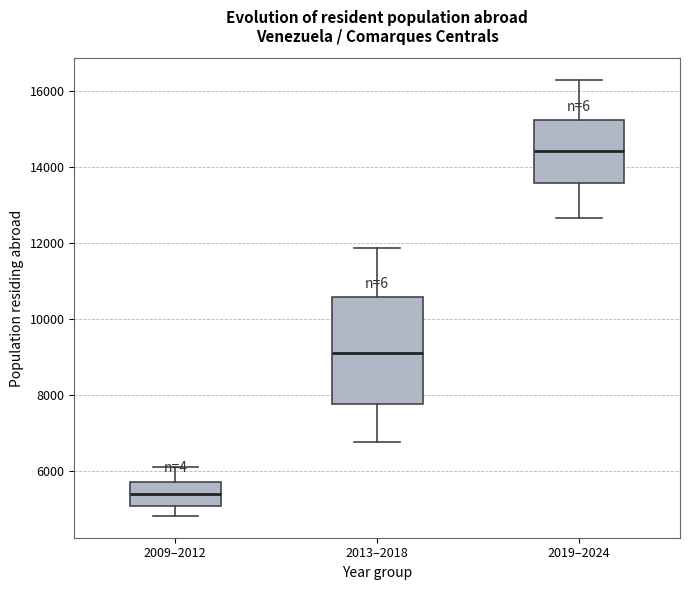

Where is the upper edge of the box for 2013–2018 on the y-axis? The values are not printed on the chart, so give them approximately, as read against the axis.

10600